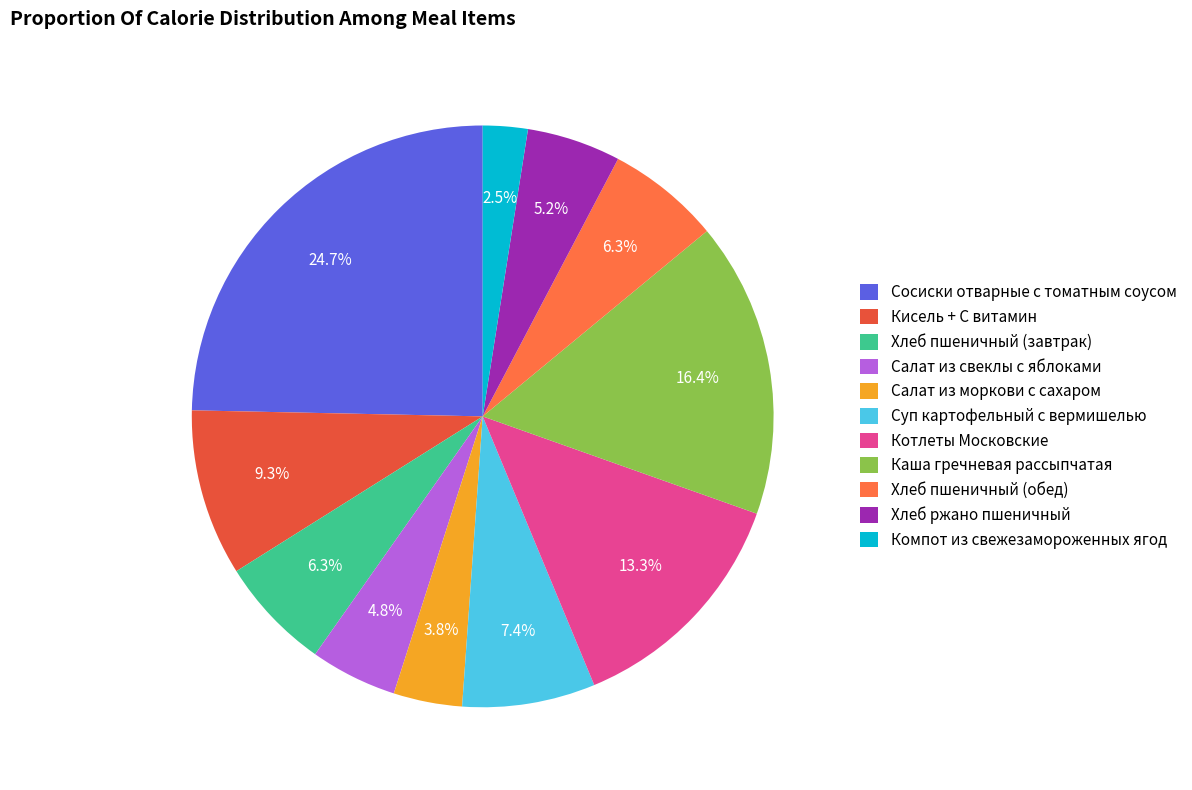

Approximately how many times larger is the value at Салат из моркови с сахаром compared to Кисель + С витамин?

0.4